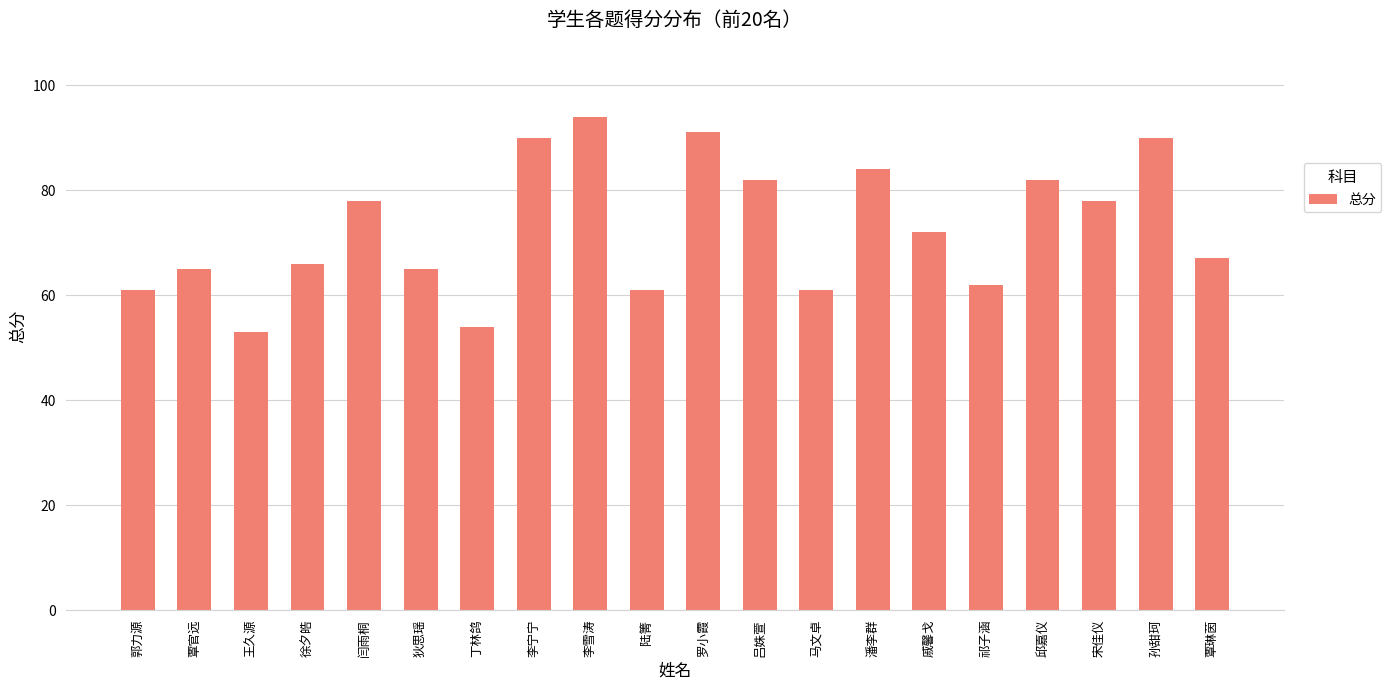

At which label does the data first exceed 72?

闫雨桐